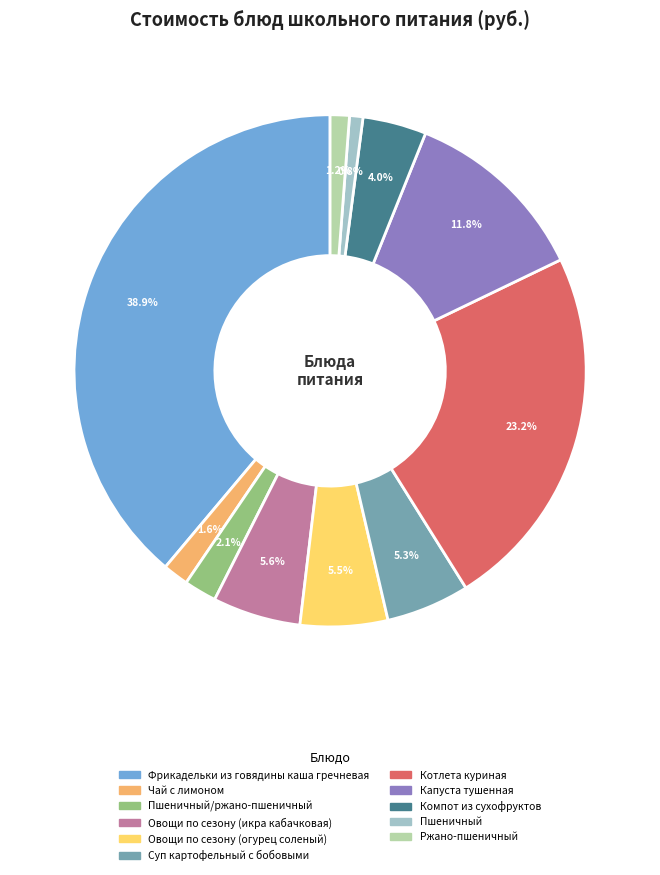

Is there a majority slice in this chart?

No